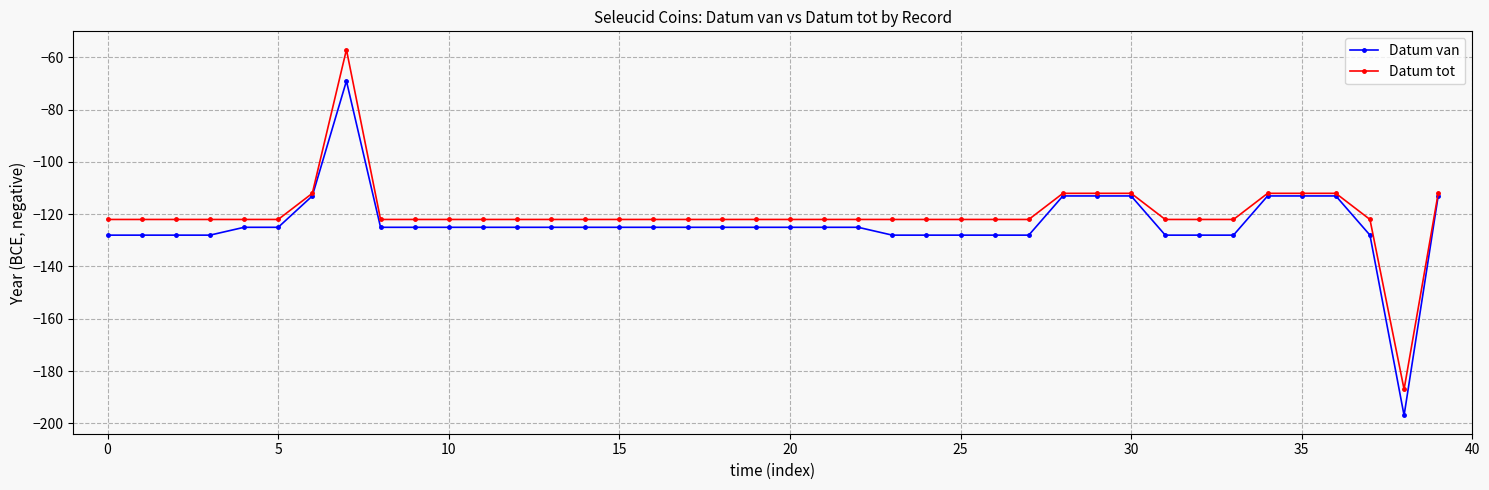

What is the greatest value displayed?

-57